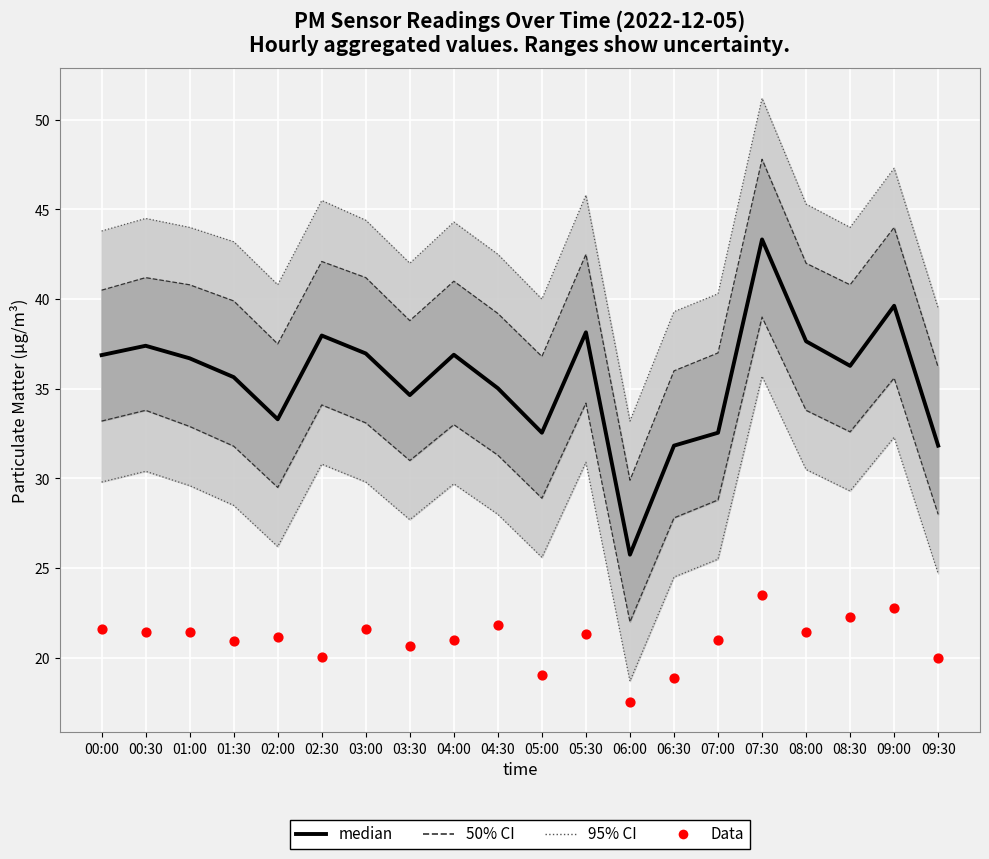

What is the total value across all series at 04:30?

56.9